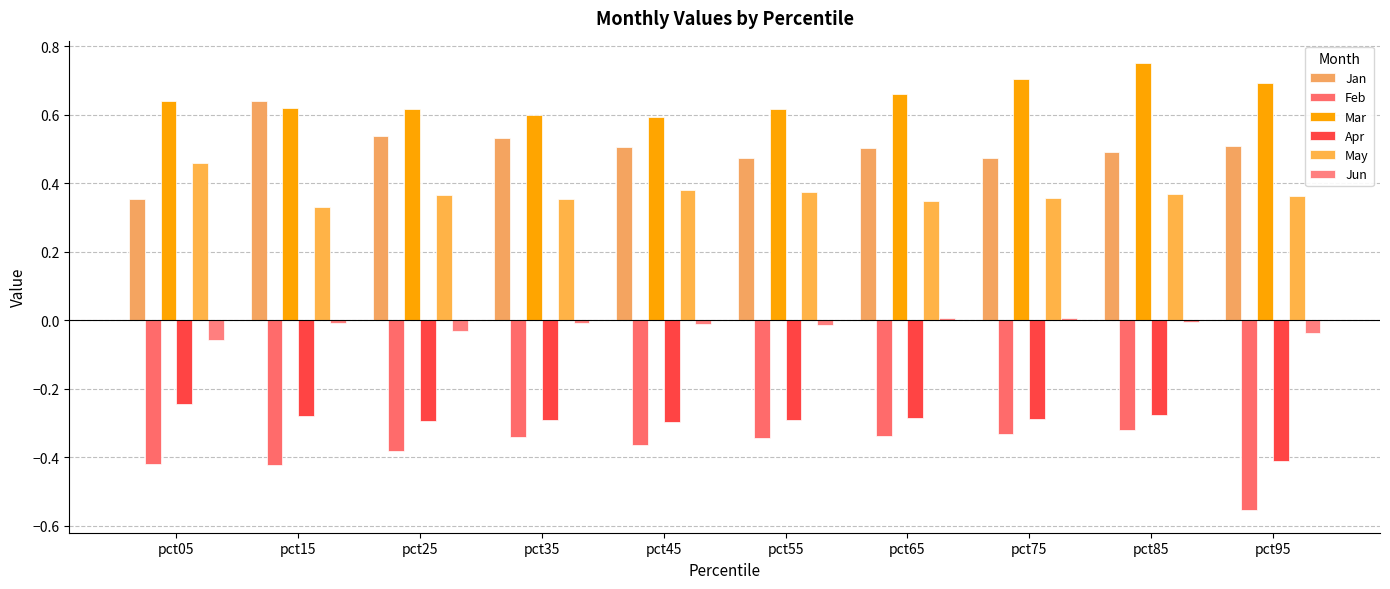

At how many categories does at least one series exceed 0?

10